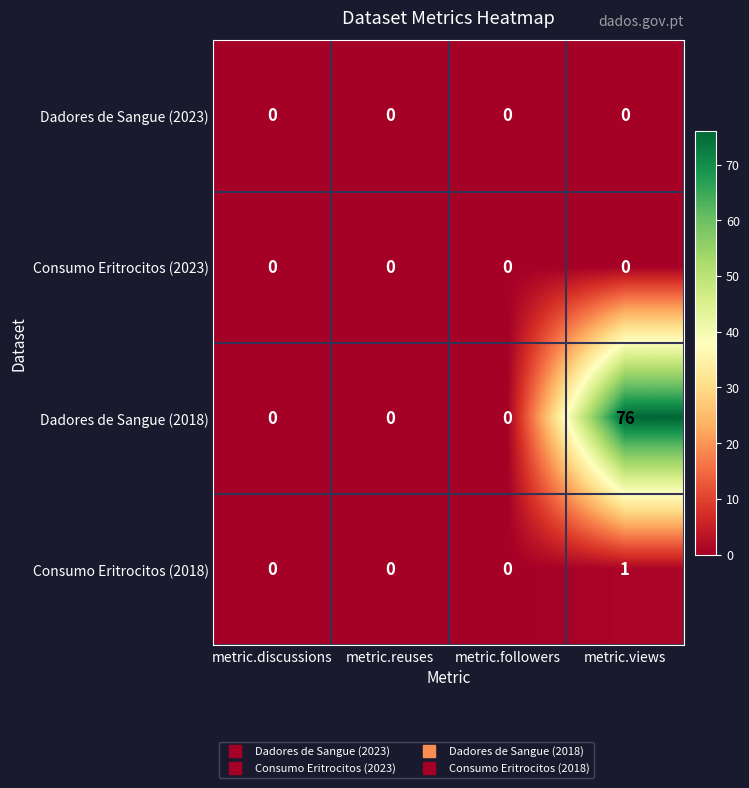

What is the greatest value displayed?

76